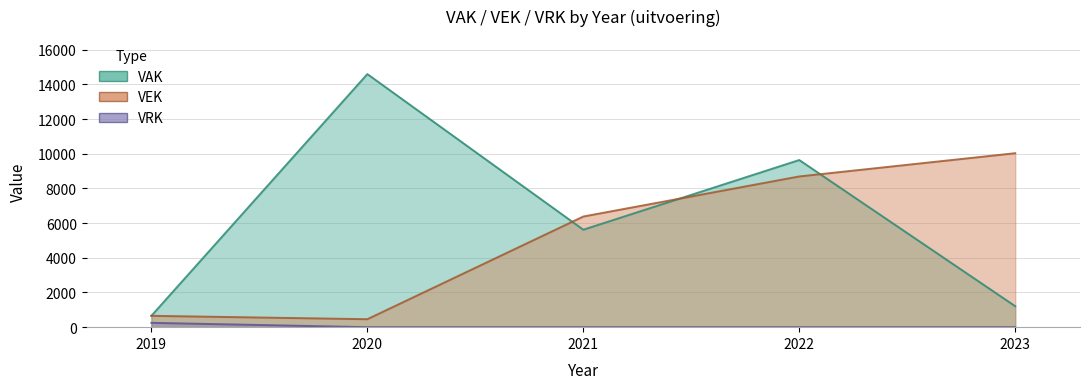

Which series has the largest range (max minus min)?

VAK